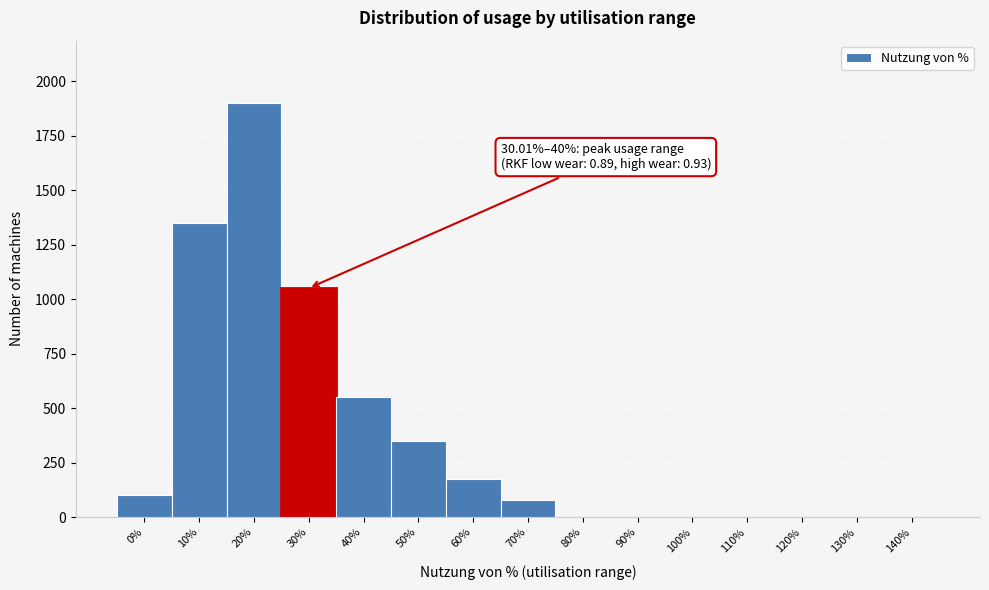

Reading left to right, what are all the values shown in this chart?

0%=100	10%=1350	20%=1900	30%=1050	40%=550	50%=350	60%=175	70%=80	80%=0	90%=0	100%=0	110%=0	120%=0	130%=0	140%=0